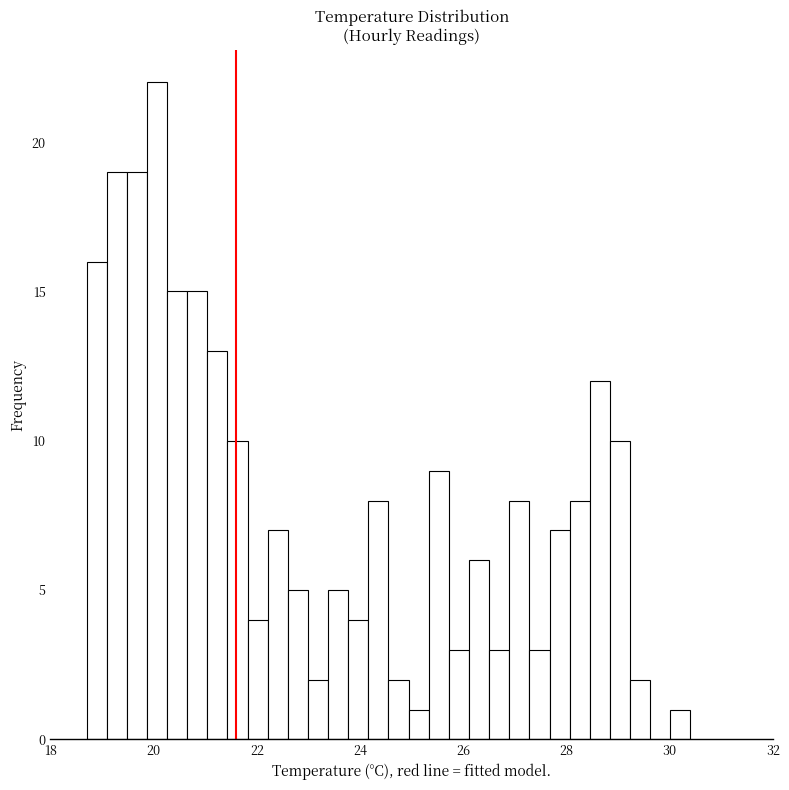

Around what value on the x-axis is the tallest bar? Give the approximate position of its centre, as read against the axis.

20.0